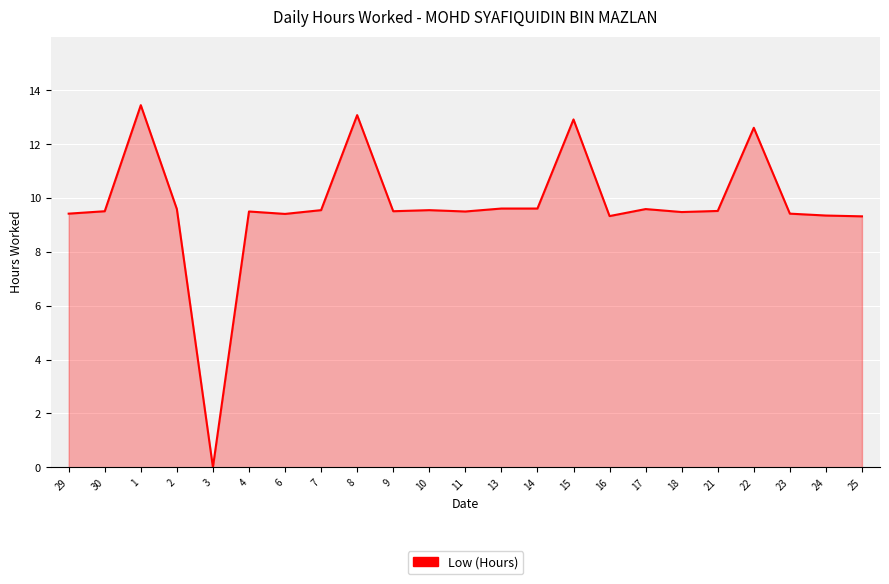

What is the change in value from 14 to 23?

-0.2